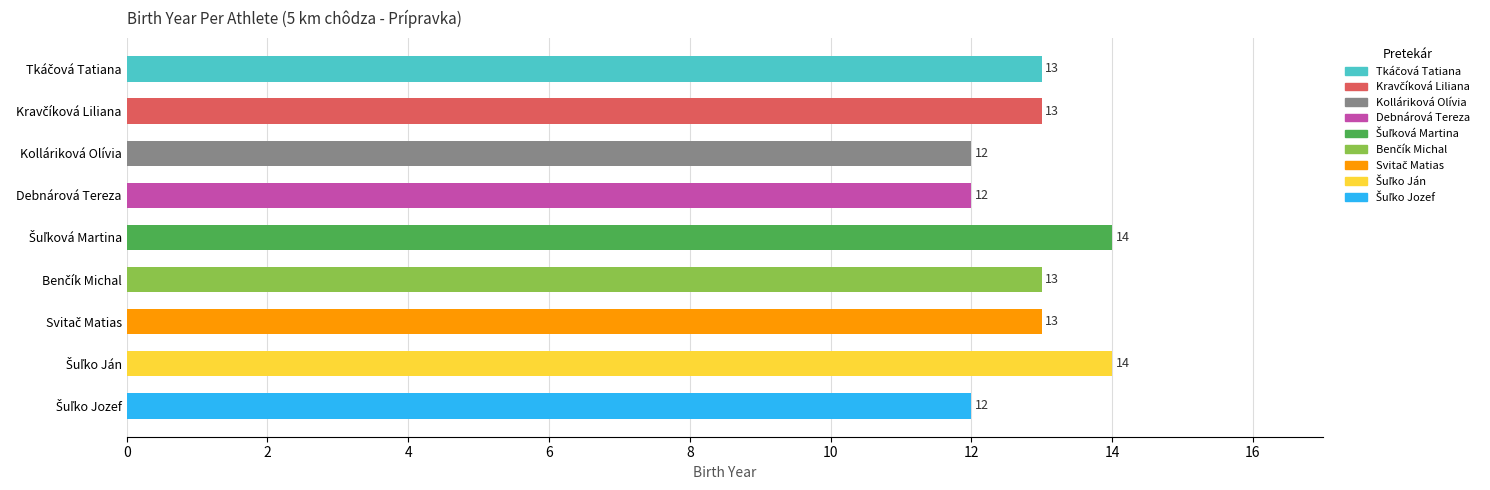

Reading top to bottom, transcribe all the data shown in this chart.

13	13	12	12	14	13	13	14	12